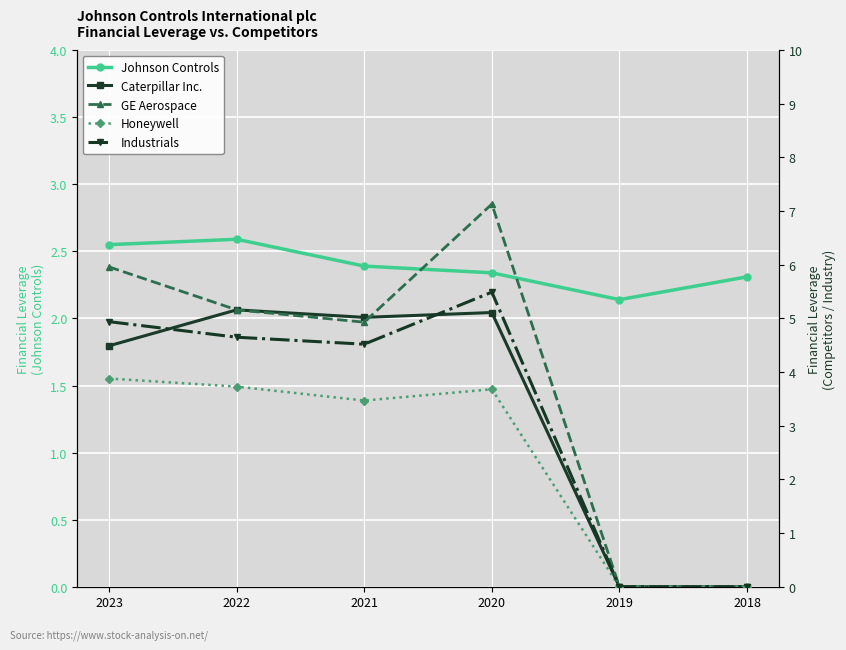

Does the chart display data point markers on the line(s)?

Yes